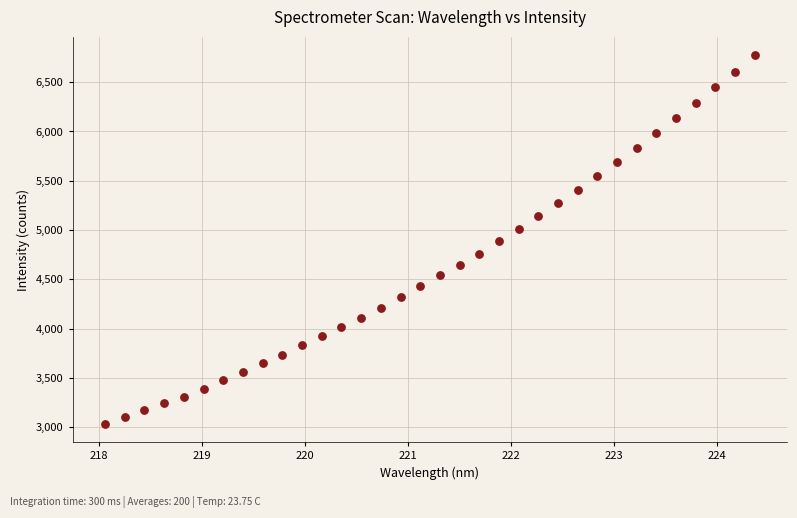

What is the range of Y values (max minus min)?

3734.8